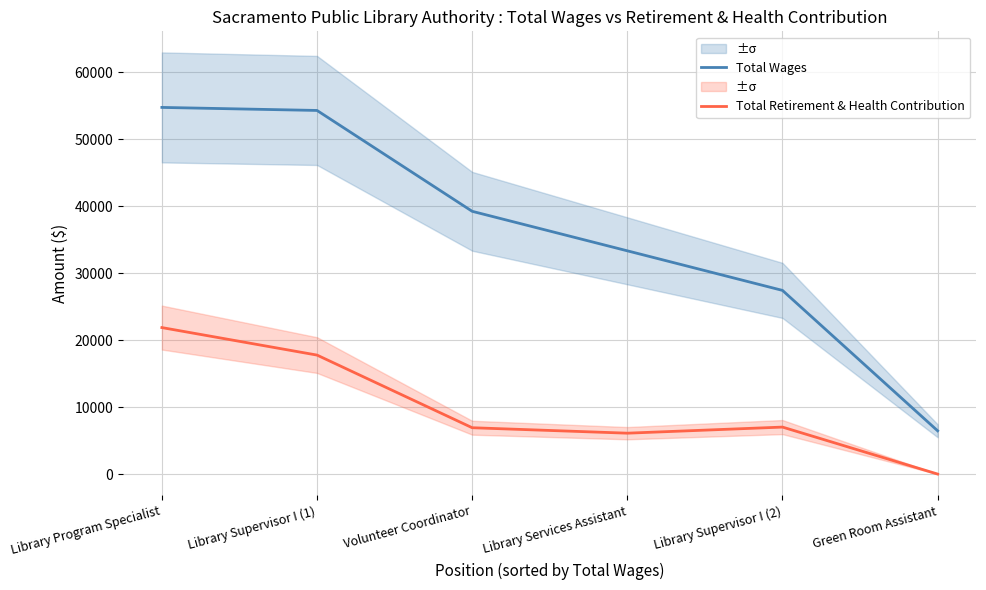

Rank the series at Volunteer Coordinator from highest to lowest value.

Total Wages, Total Retirement & Health Contribution